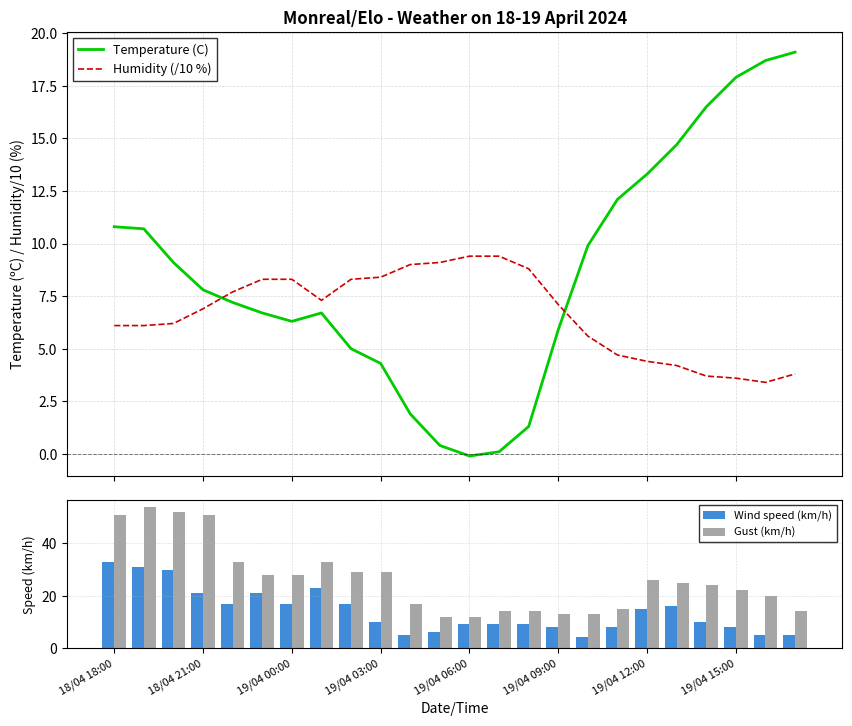

What is the highest value of the Temperature (C) series?

19.1